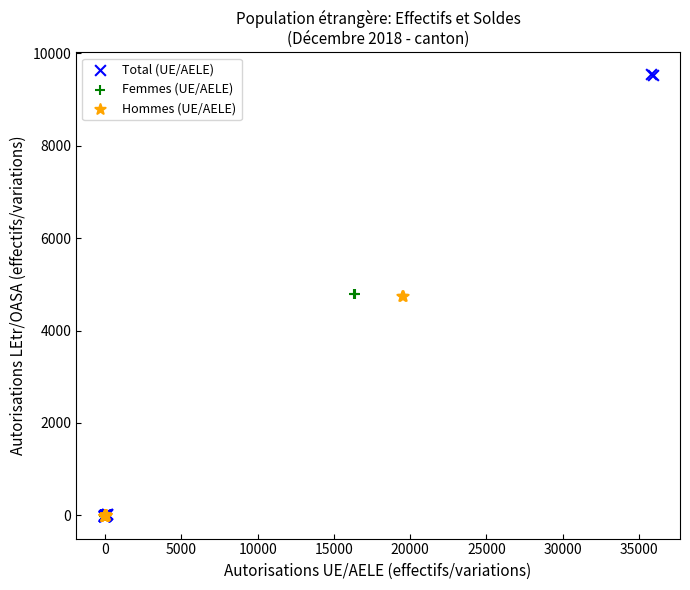

Which series has the largest Y range (max minus min)?

Total (UE/AELE)